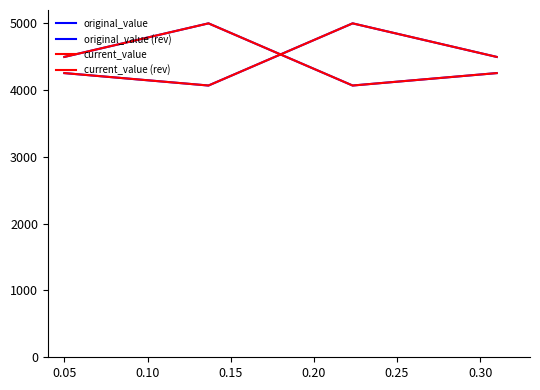

Rank the series at 0.05 from highest to lowest value.

original_value, original_value (rev), current_value, current_value (rev)